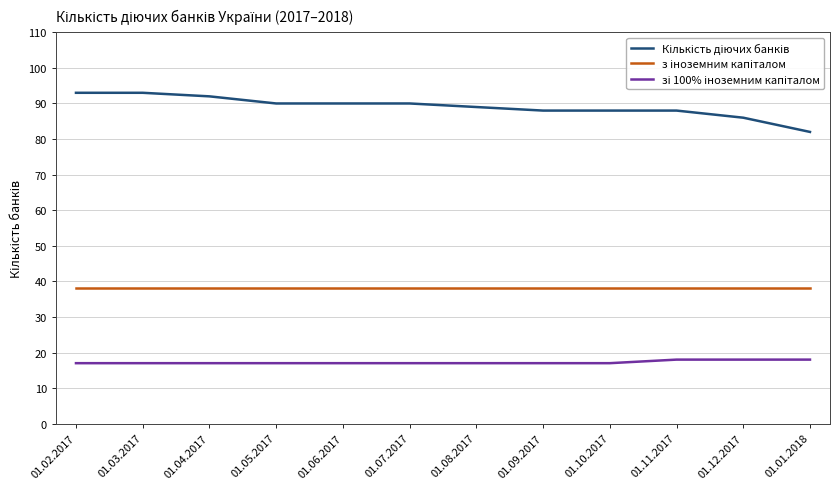

What is the greatest value displayed?

93